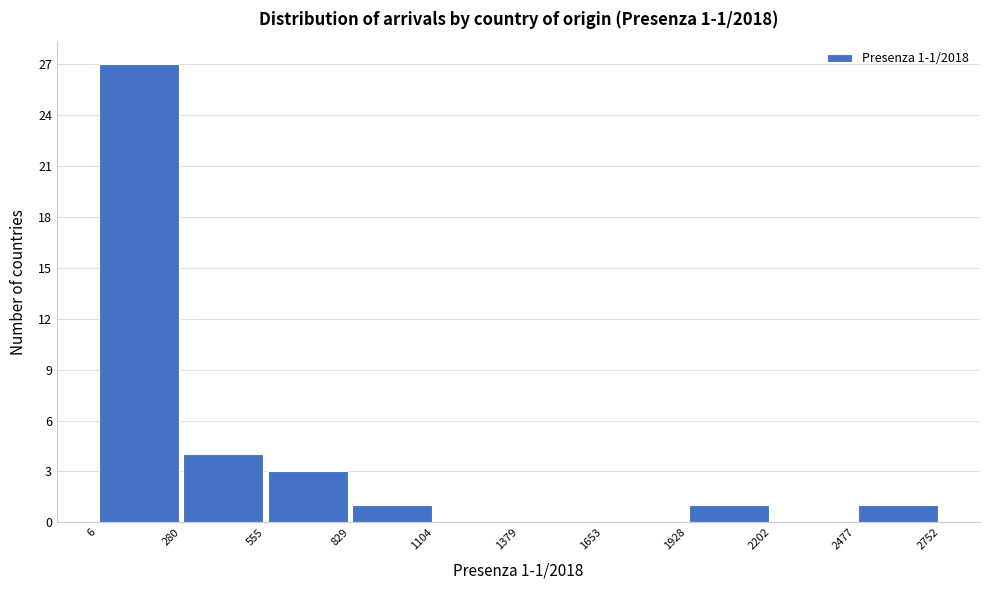

Over which range of the x-axis is the bar tallest?

6 to 280